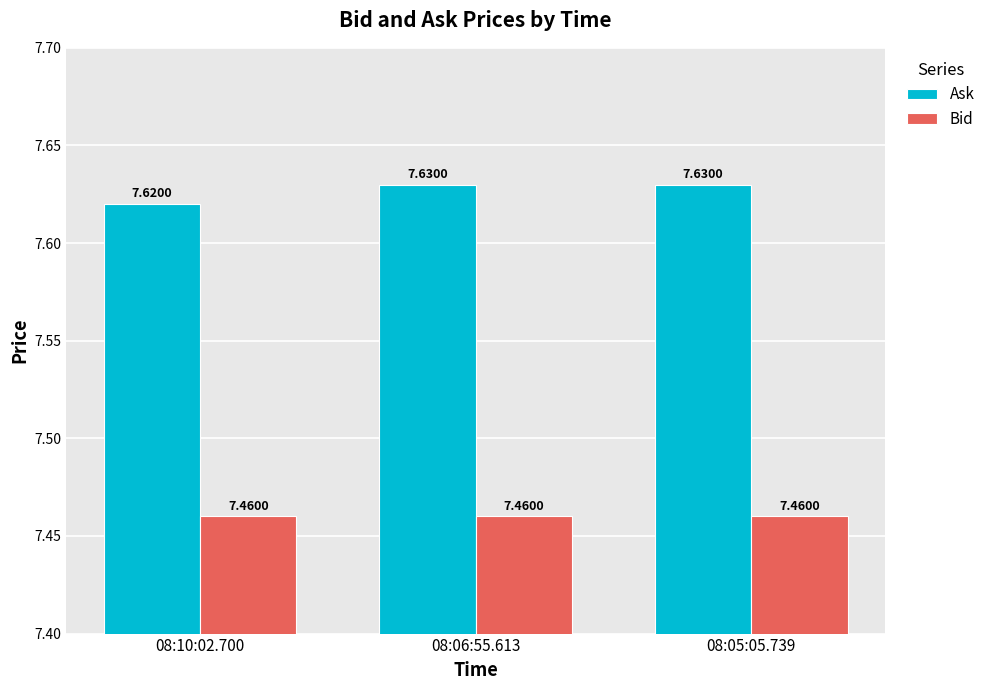

What is the sum of all Bid values?

22.4